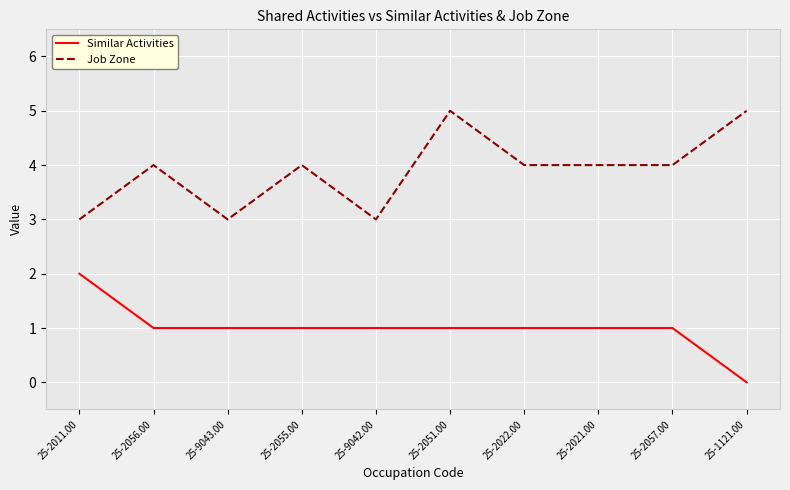

At 25-2051.00, list the series in order from largest to smallest.

Job Zone, Similar Activities